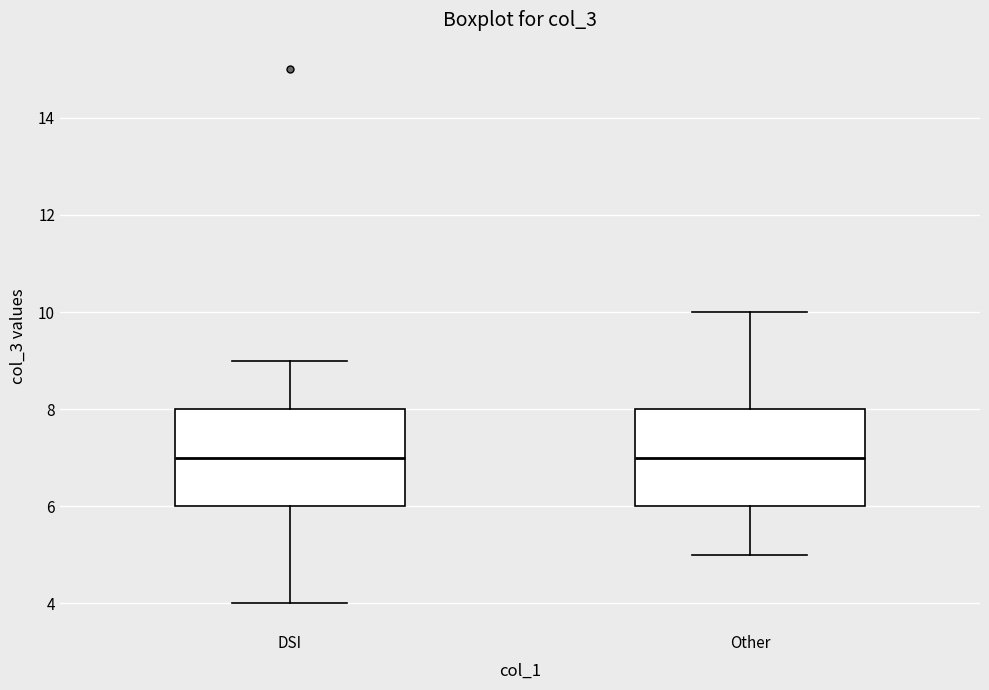

Where is the lower edge of the box for Other on the y-axis? The values are not printed on the chart, so give them approximately, as read against the axis.

6